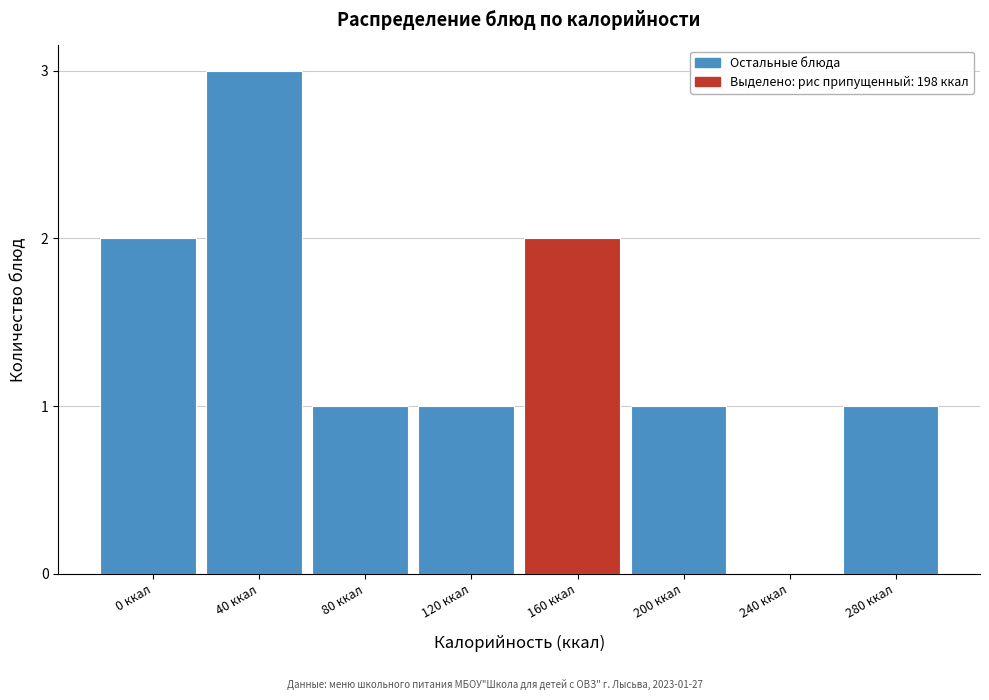

Reading left to right, list all the values displayed in this chart.

0 ккал=2	40 ккал=3	80 ккал=1	120 ккал=1	160 ккал=2	200 ккал=1	240 ккал=0	280 ккал=1